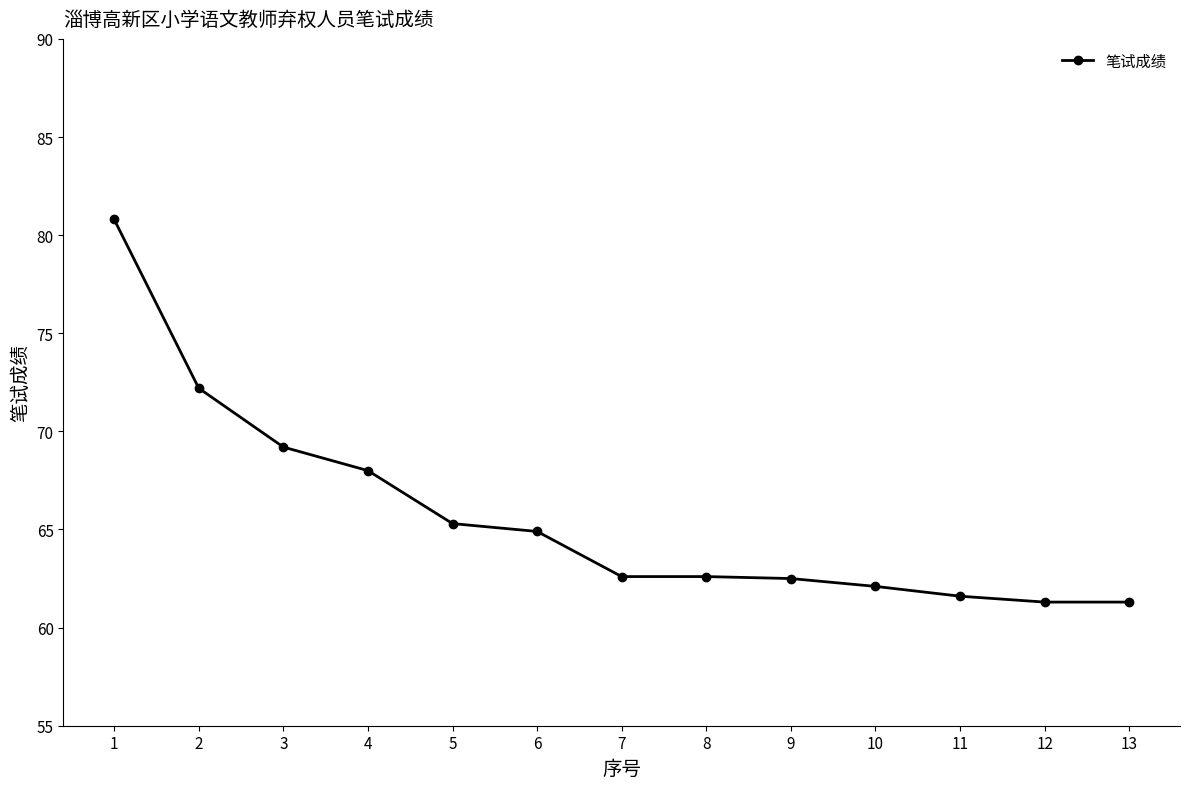

What is the sum of all values?

854.4